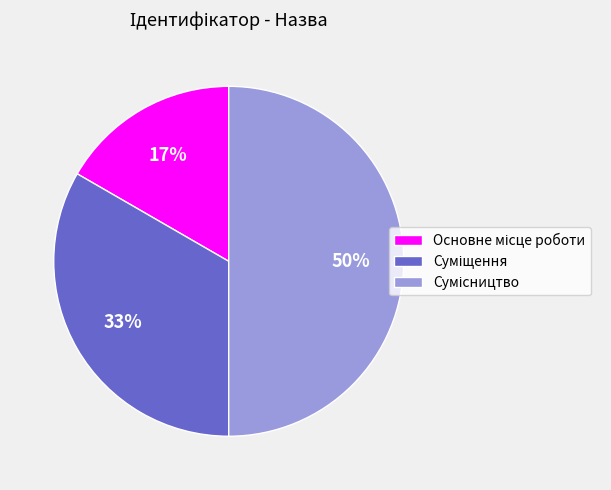

To the nearest percent, what is the difference between the largest and smallest slice percentages?

33%